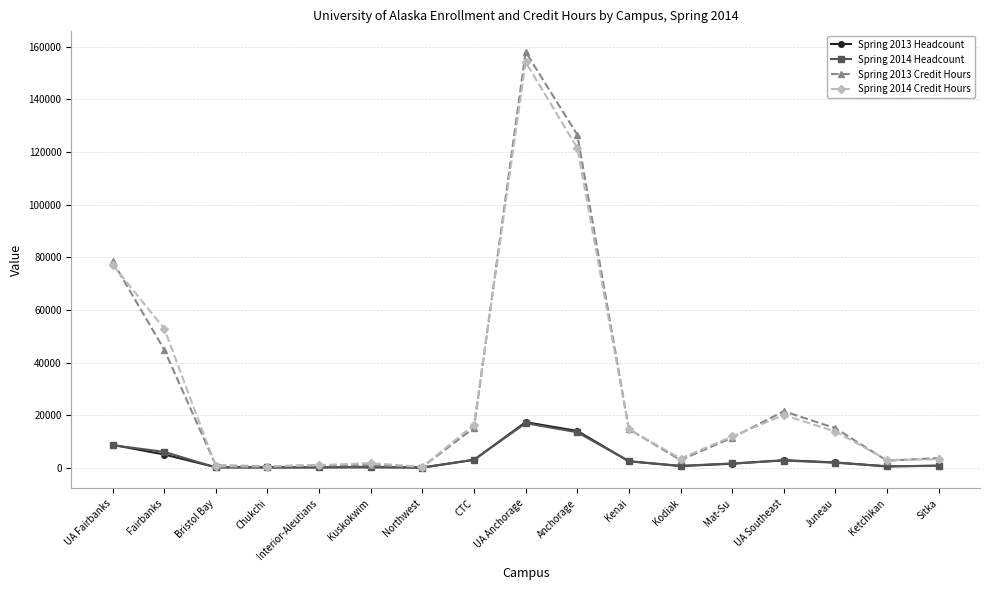

The value of Spring 2014 Credit Hours at Sitka is 3246.0. True or false?

True